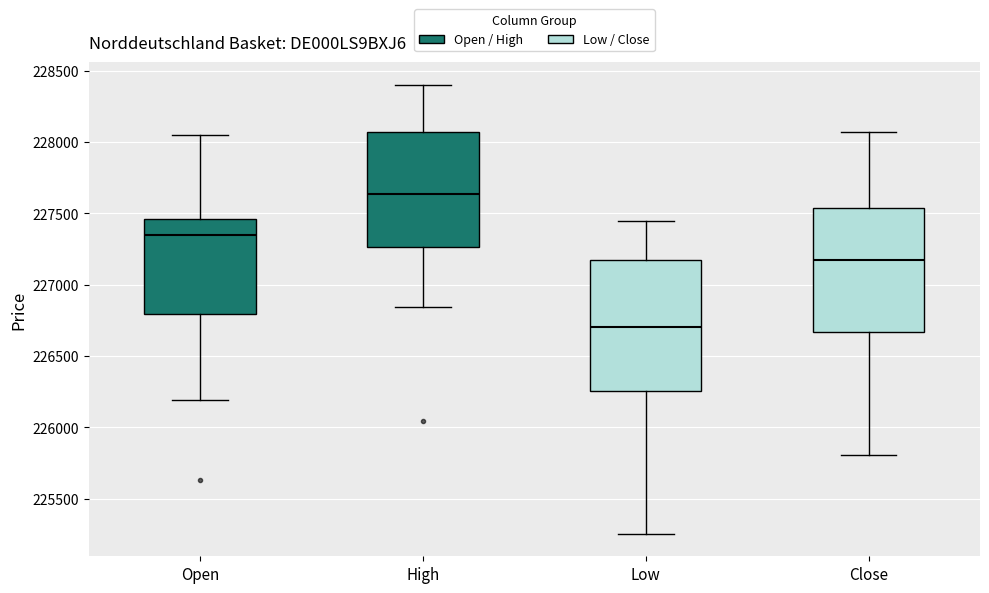

Reading left to right, transcribe this box plot: for each box, give where its median line is, the range the box spans, and where its two whiskers end, as read against the y-axis. The values are not printed on the chart, so give them approximately, as read against the axis.

Open: median 227350, box 226800 to 227450, whiskers 226200 to 228050
High: median 227650, box 227250 to 228050, whiskers 226850 to 228400
Low: median 226700, box 226250 to 227150, whiskers 225250 to 227450
Close: median 227200, box 226650 to 227550, whiskers 225800 to 228050